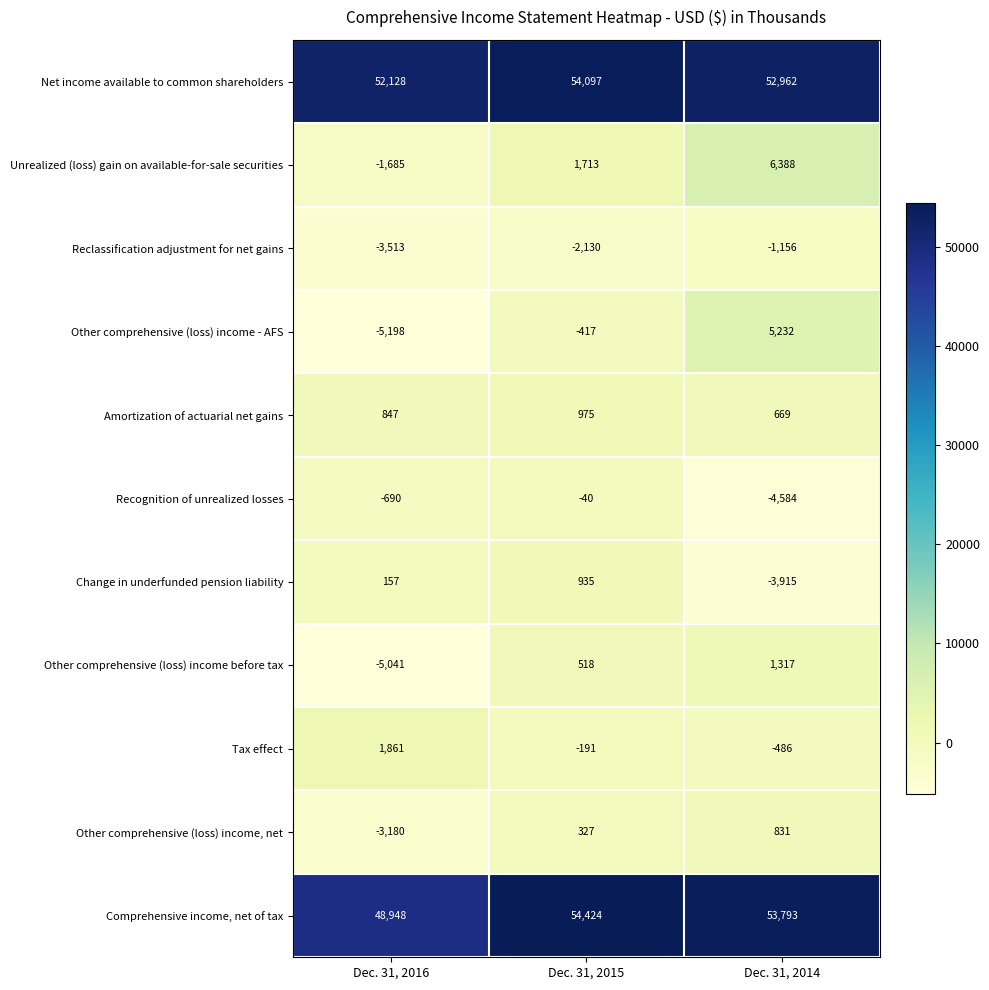

How many series are shown in this chart?

11